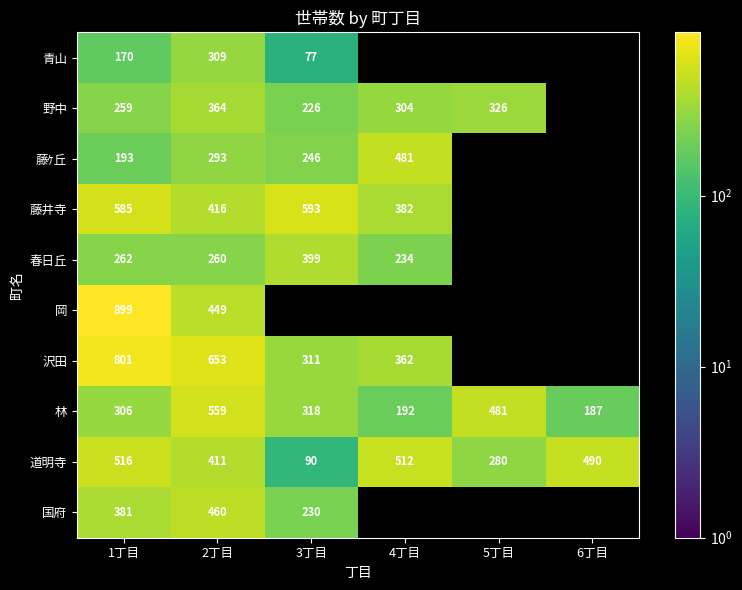

The 林 series shows 192 at 4丁目. True or false?

True